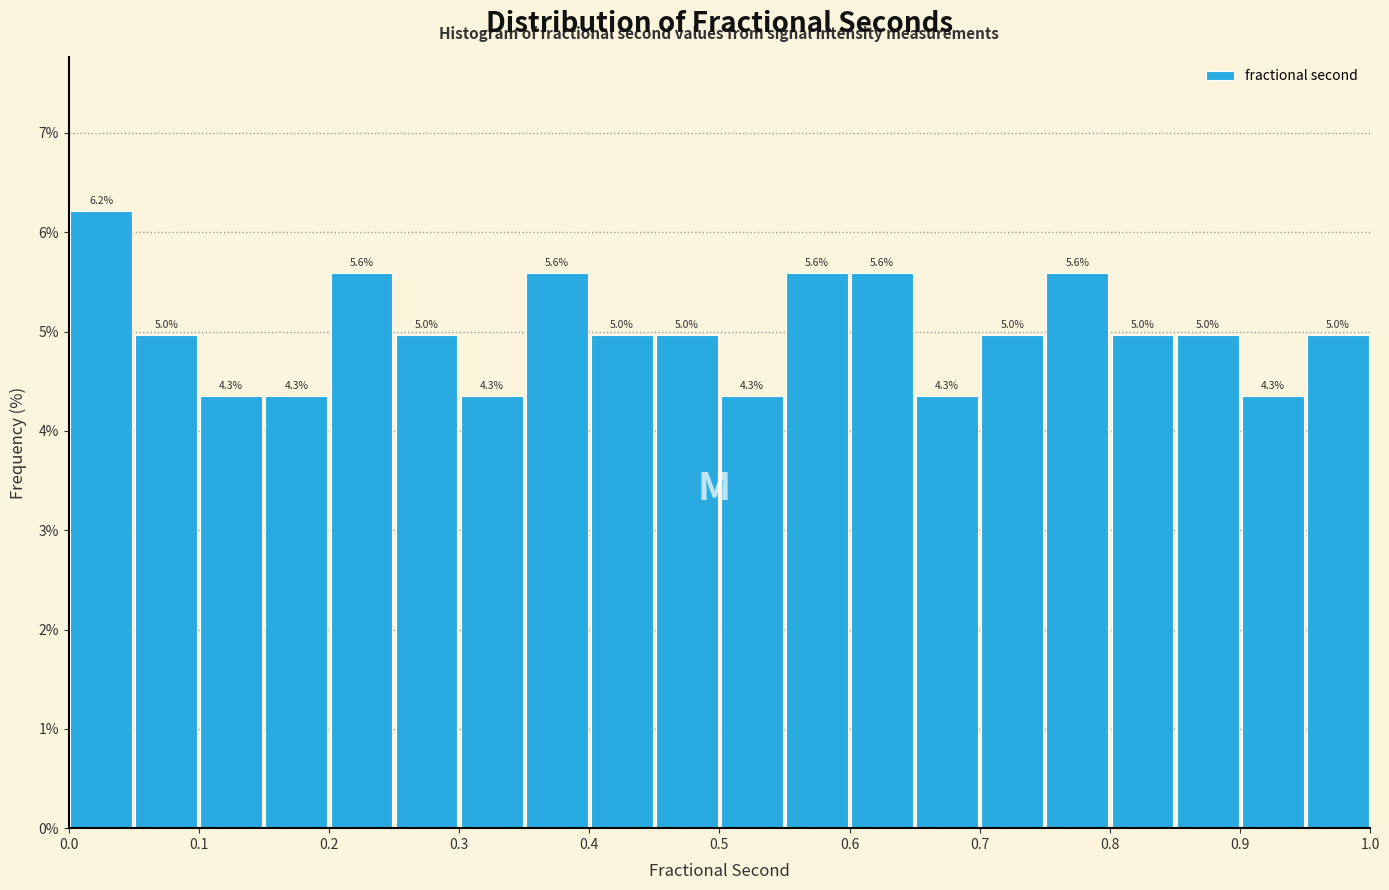

Which range on the x-axis has the tallest bar?

0.00 to 0.05